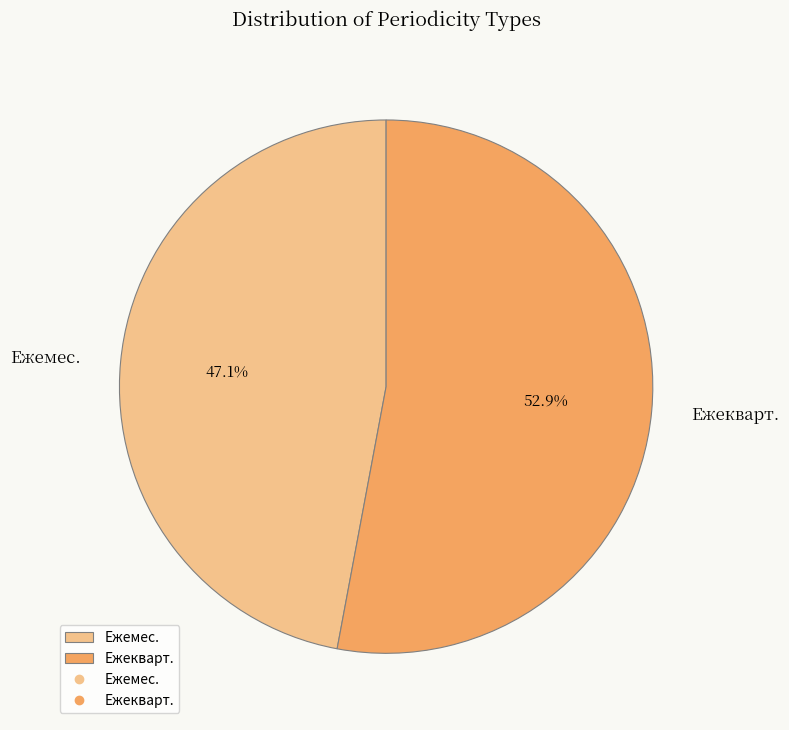

True or false: Ежемес. accounts for 63% of the total.

False